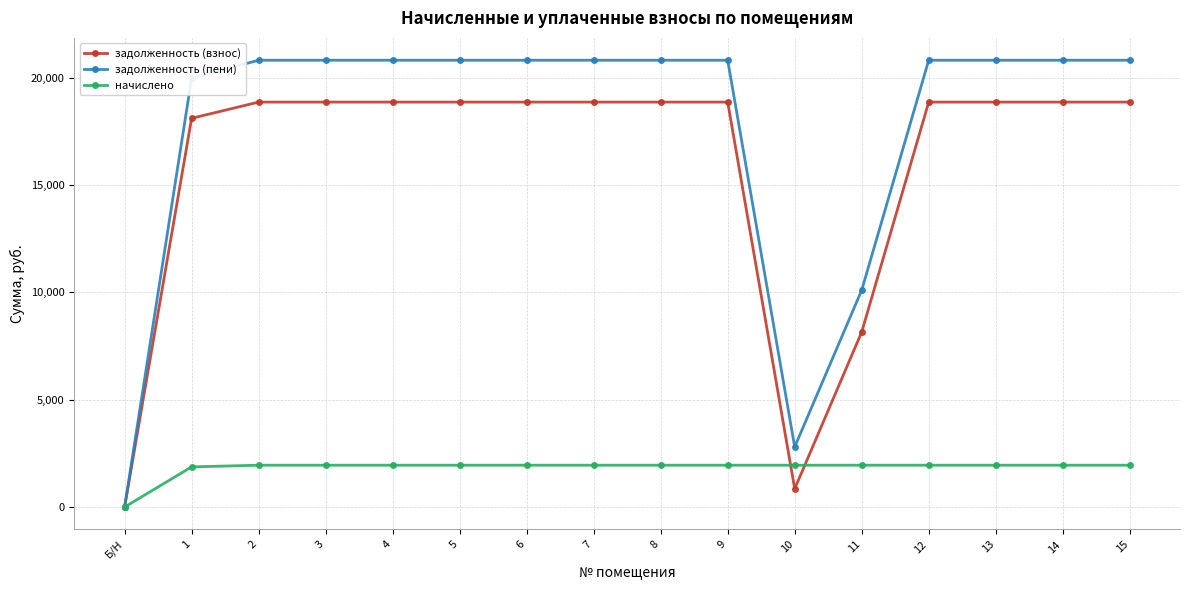

Rank the series at 6 from highest to lowest value.

задолженность (пени), задолженность (взнос), начислено